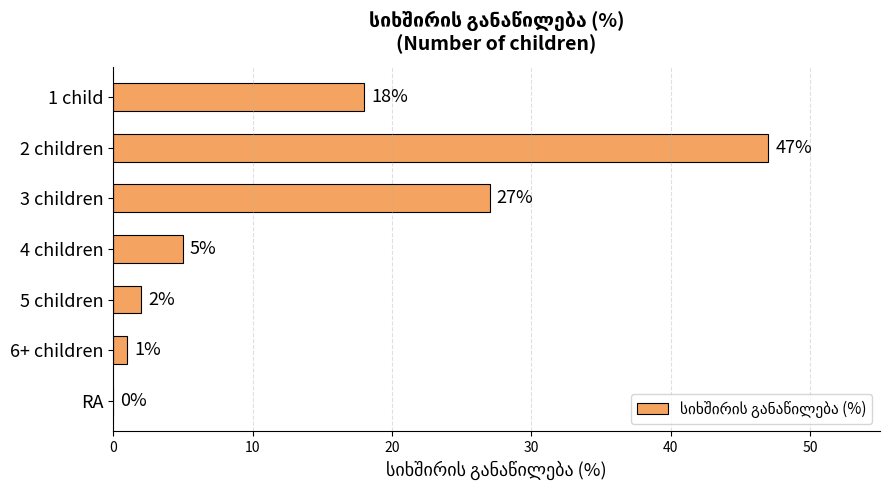

At which label is the value closest to 23?

3 children